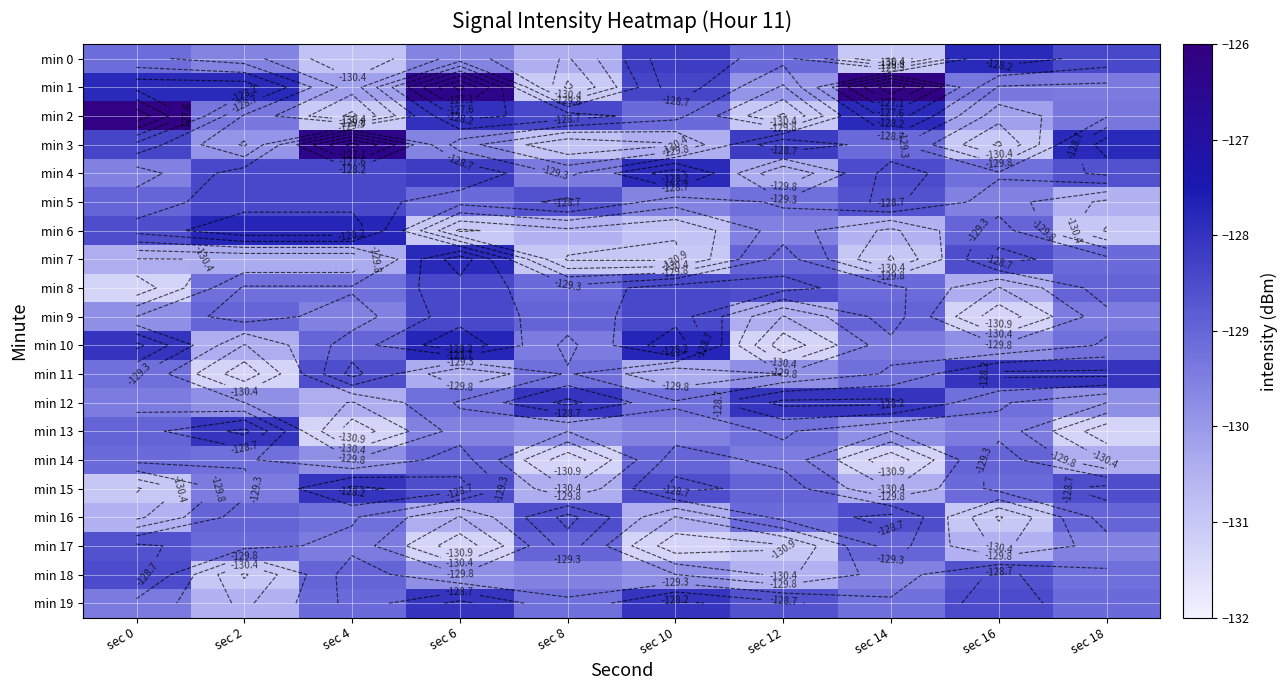

What is the total value across all series at sec 14?

-2585.1